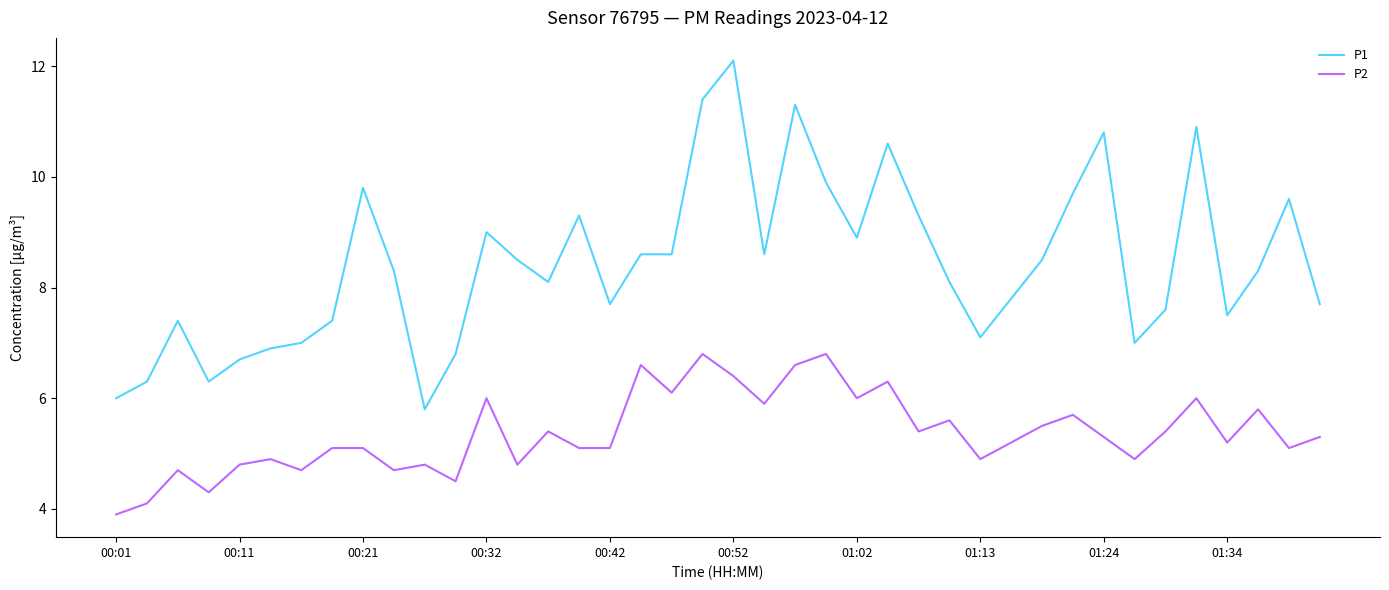

What is the maximum value for P2?

6.8